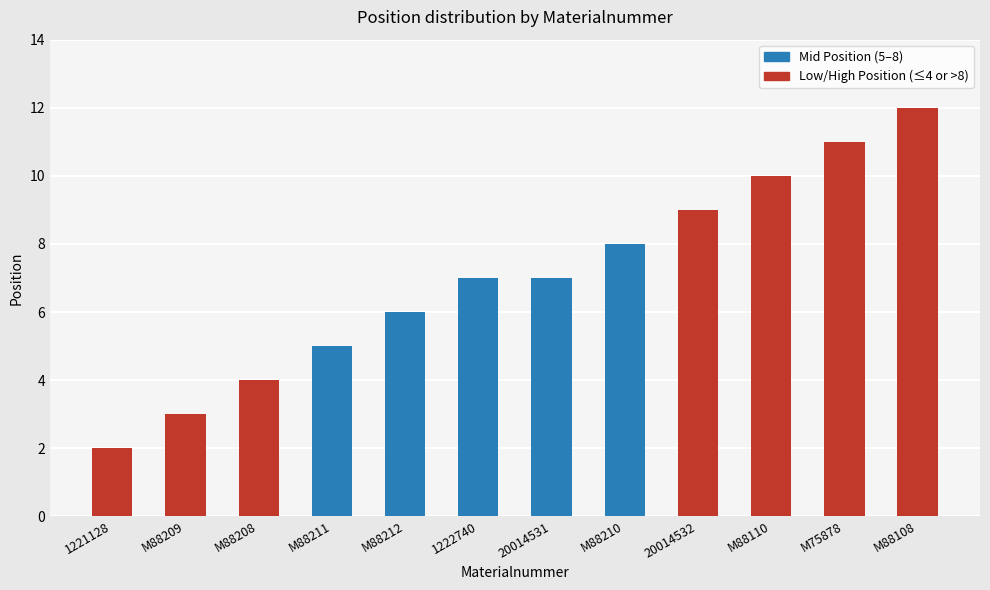

The chart shows a value of 12 at M88108. True or false?

True